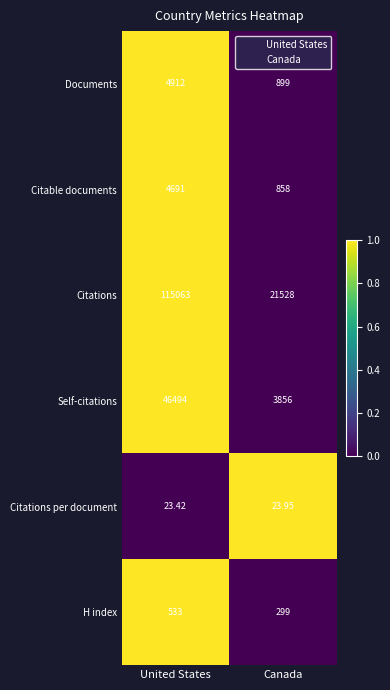

List the series in order of their peak value, highest first.

Citations, Self-citations, Documents, Citable documents, H index, Citations per document